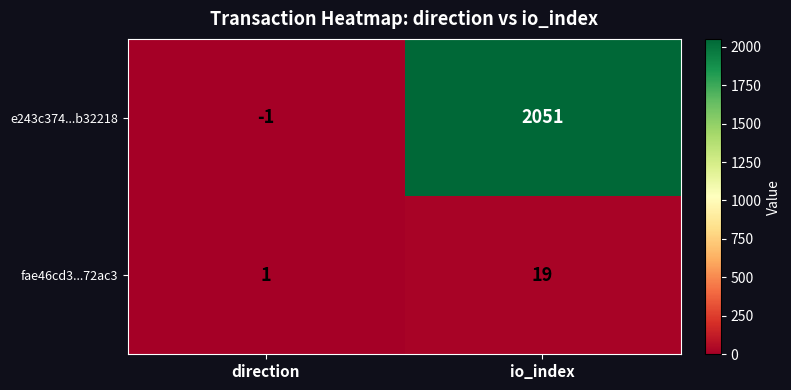

Reading right to left, what are all the values shown in this chart?

e243c374...b32218: io_index=2051	direction=-1
fae46cd3...72ac3: io_index=19	direction=1